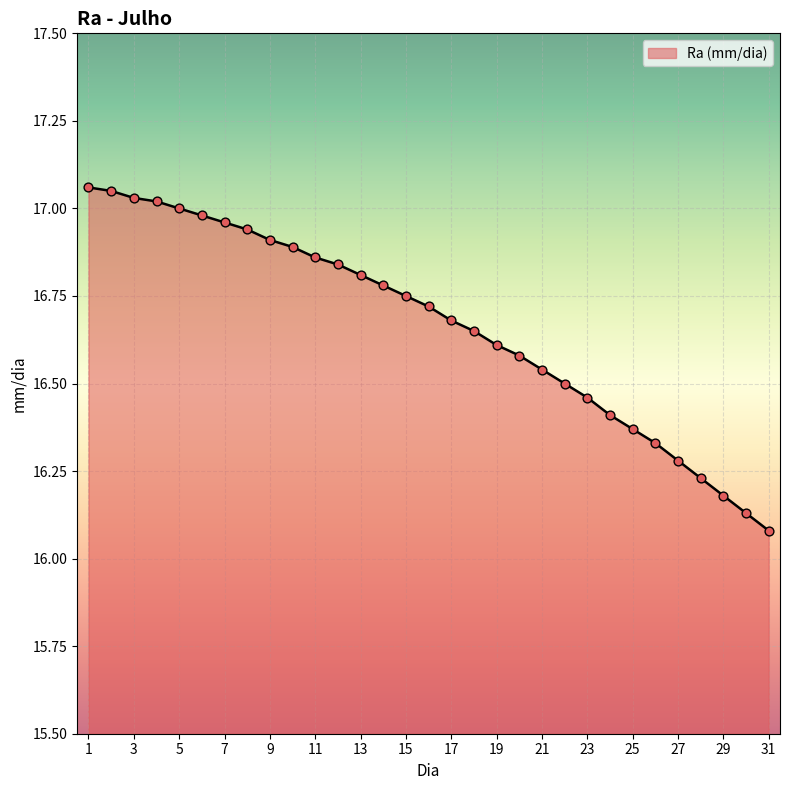

What is the difference between the maximum and minimum values?

1.0